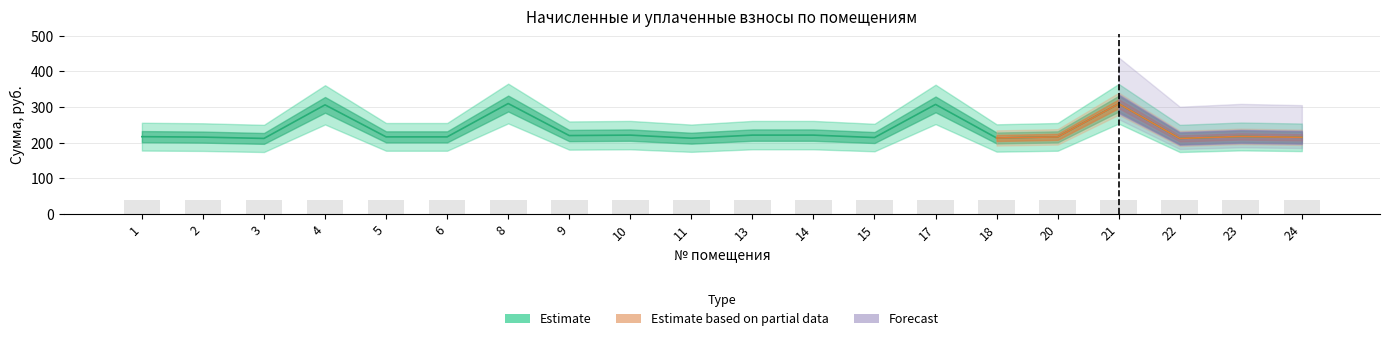

The value of задолженность at 2 is 0.0. True or false?

True